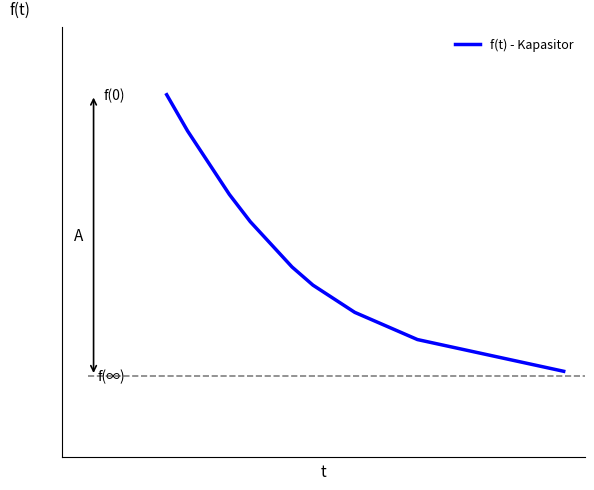

Is this an area chart (filled region under the line)?

No